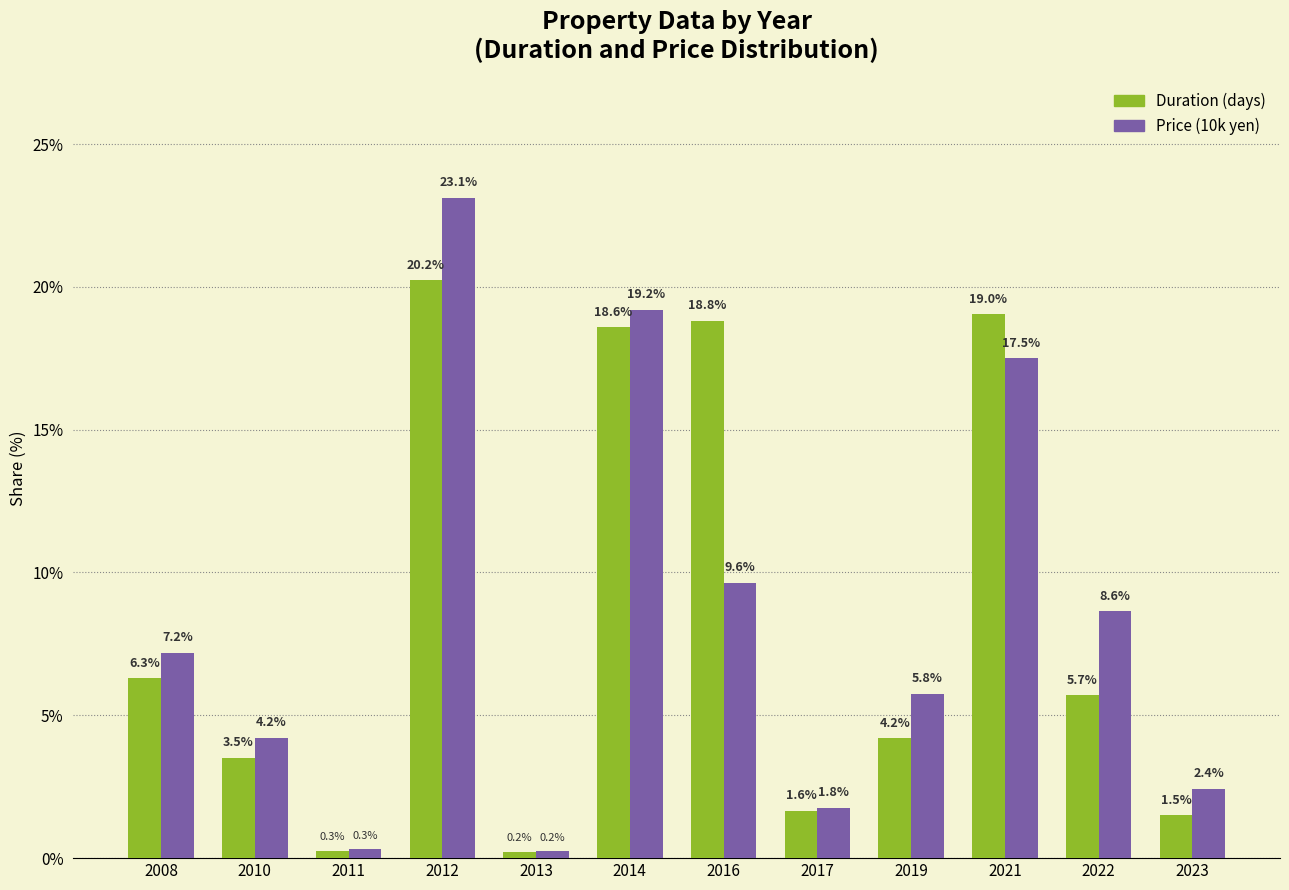

At which category is the sum across all series the highest?

2012